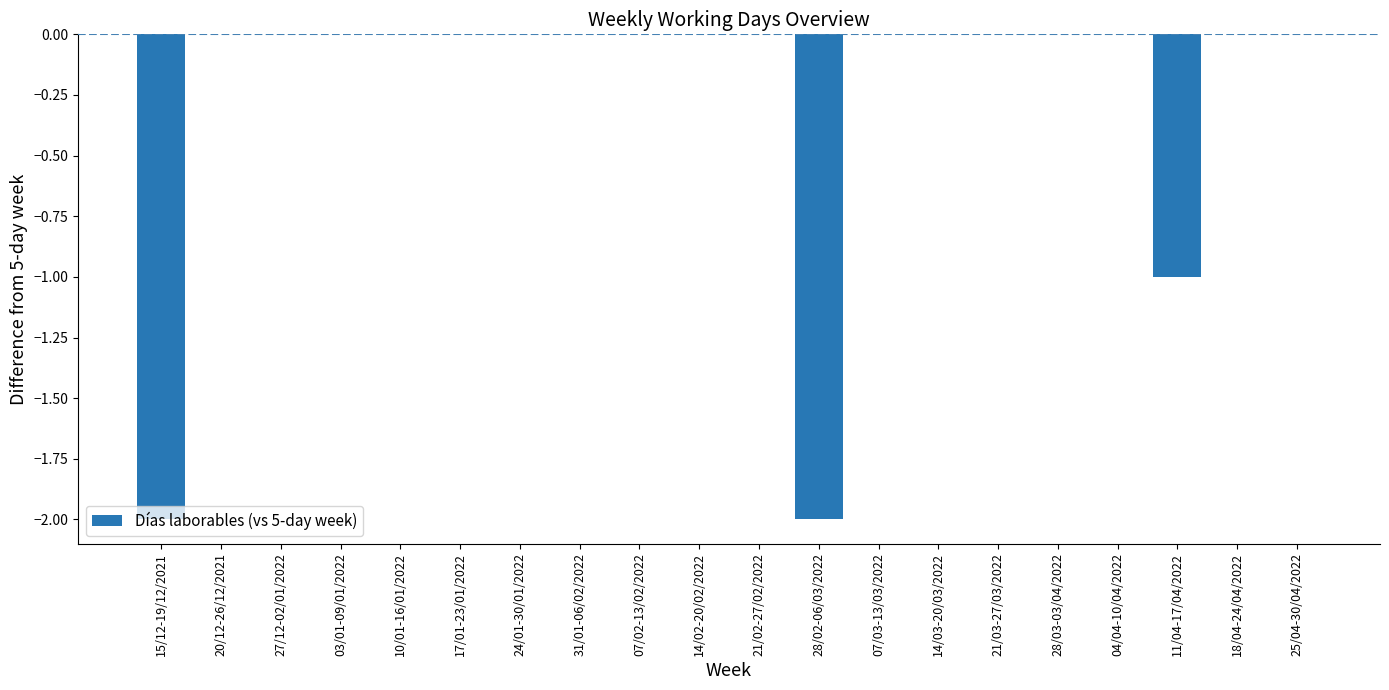

Are the bars horizontal?

No